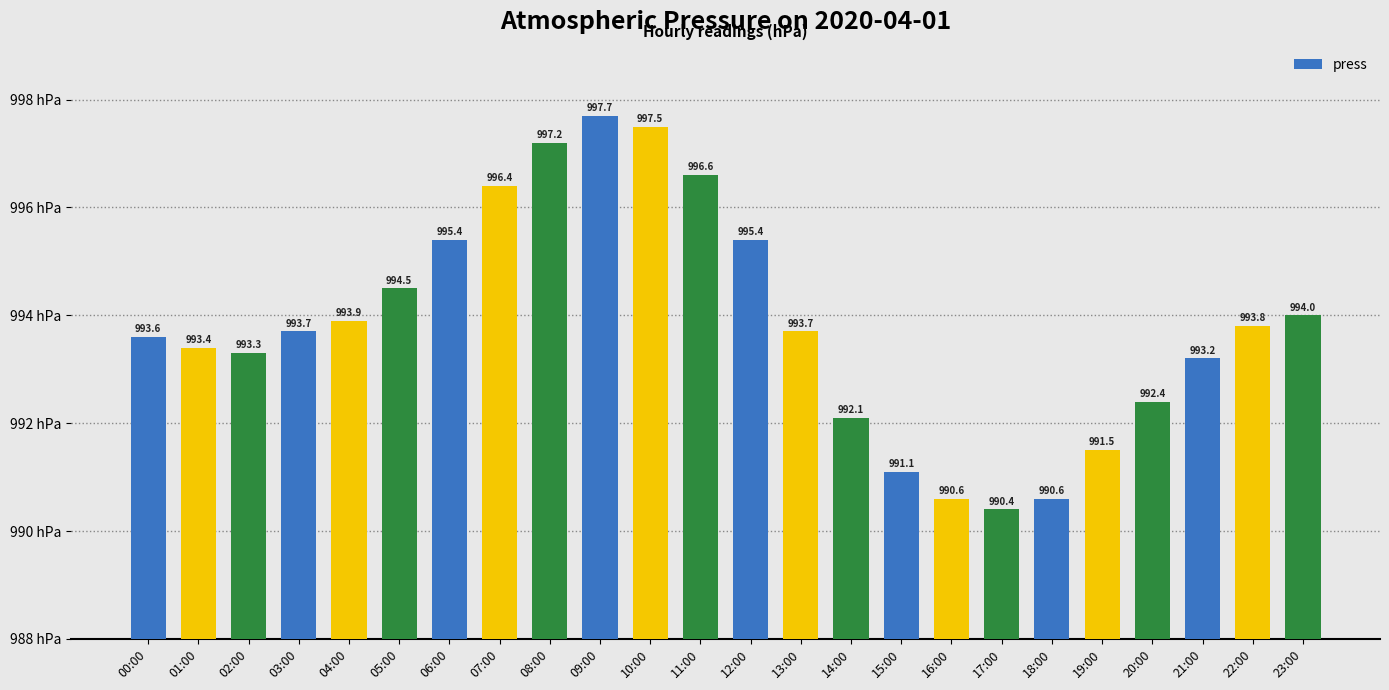

What is the ratio of the value at 13:00 to the value at 14:00?

1.0